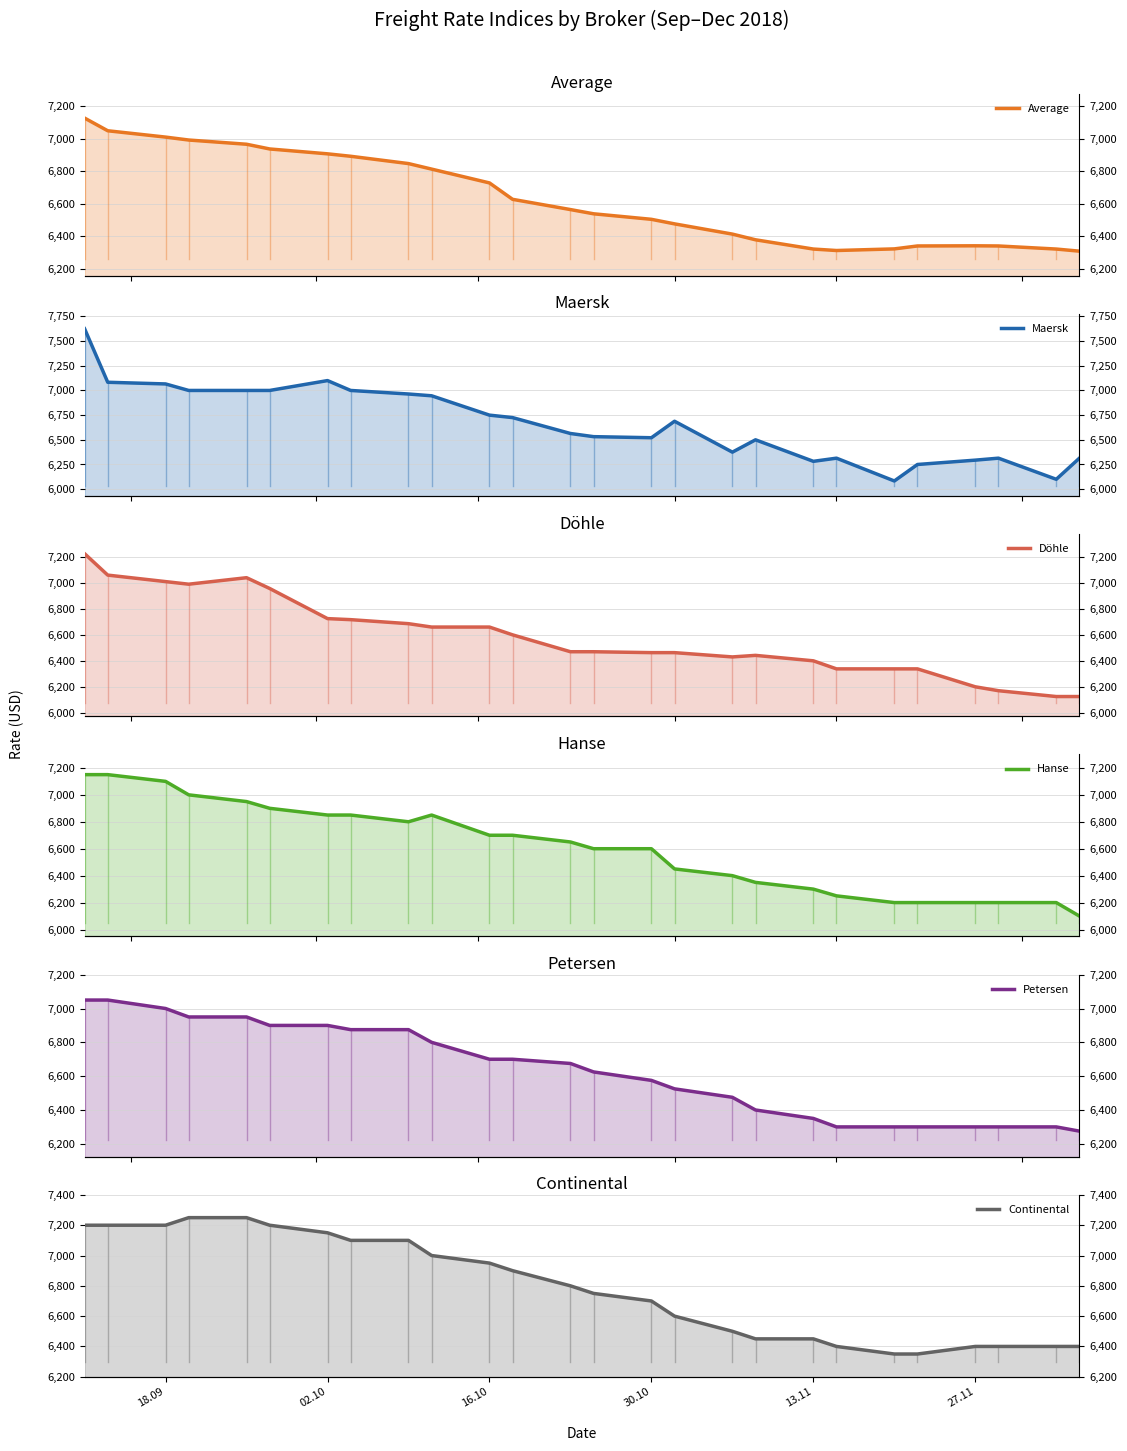

What is the total value across all series at 13.11?

38104